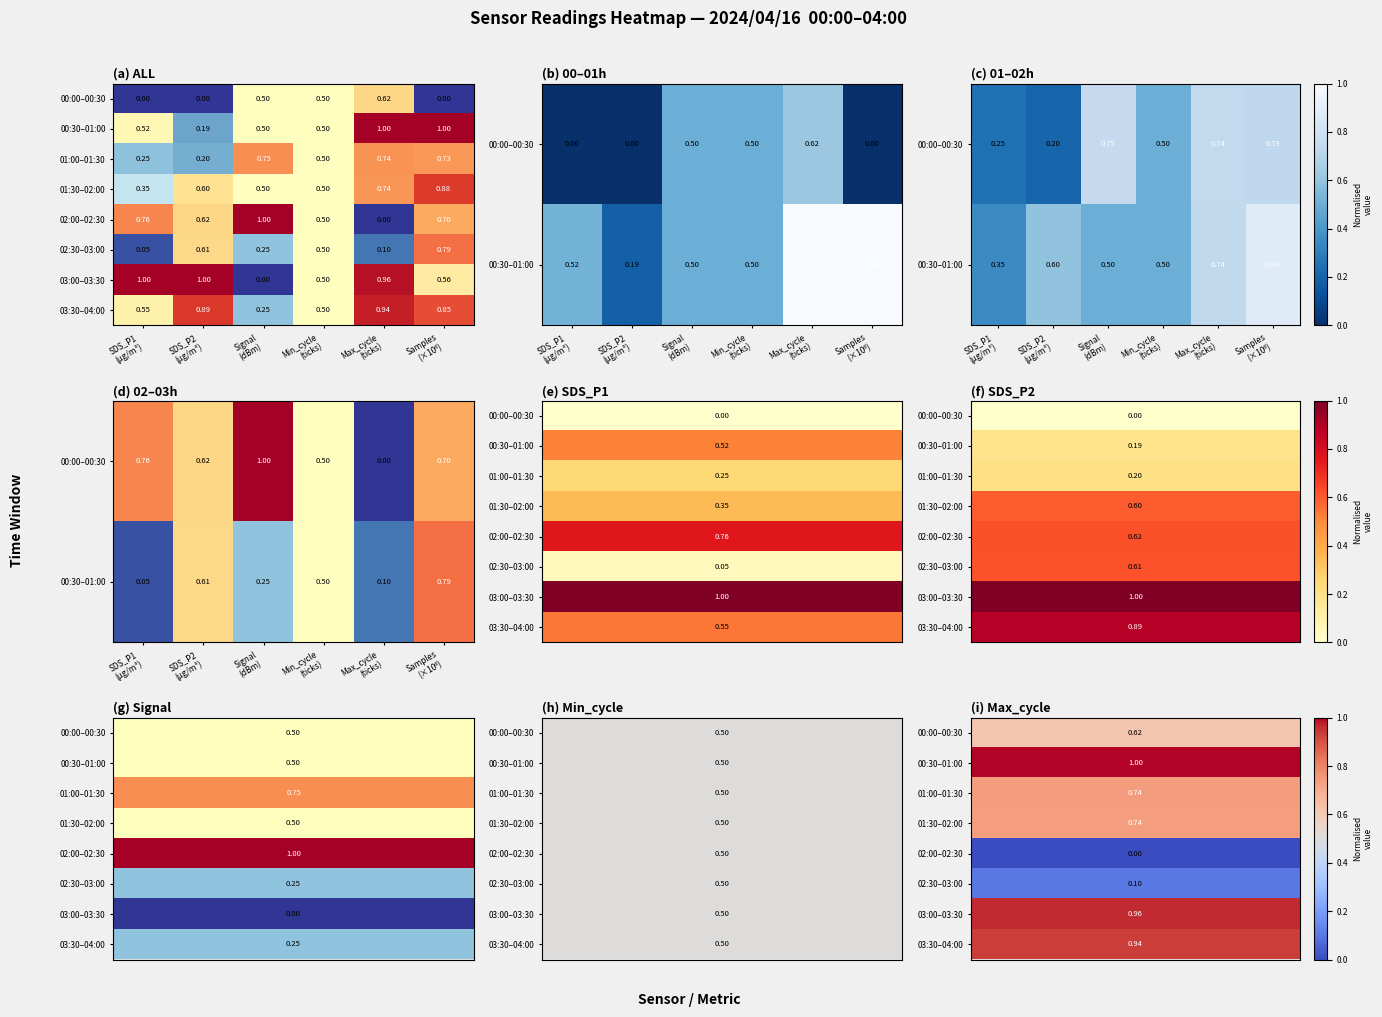

How many 01:00–01:30 values are between 0 and 1?

6